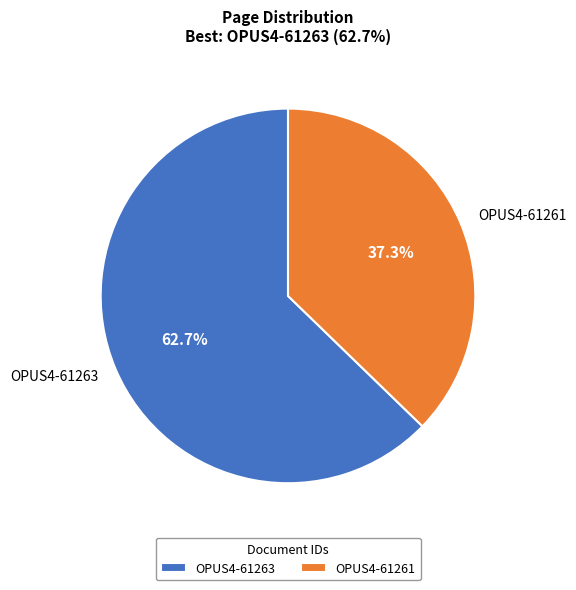

How many segments does this pie chart have?

2